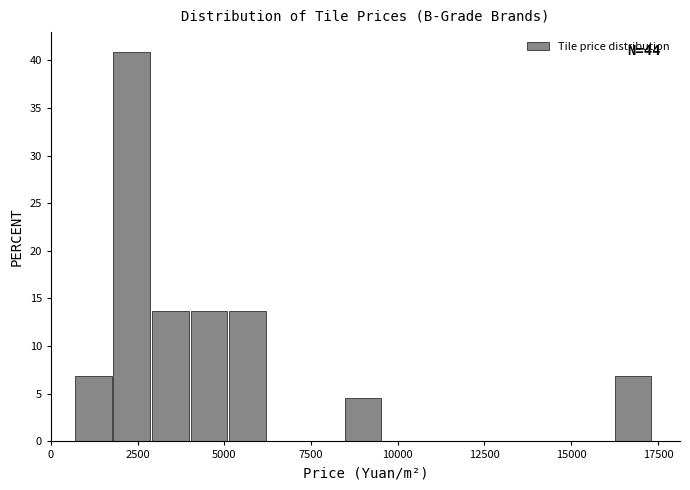

Around what value on the x-axis is the tallest bar? Give the approximate position of its centre, as read against the axis.

2500